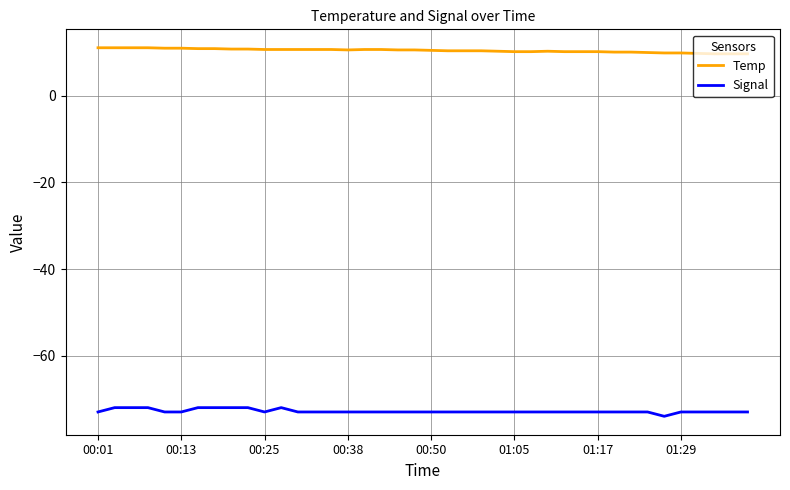

List the series in order of their overall mean, highest first.

Temp, Signal